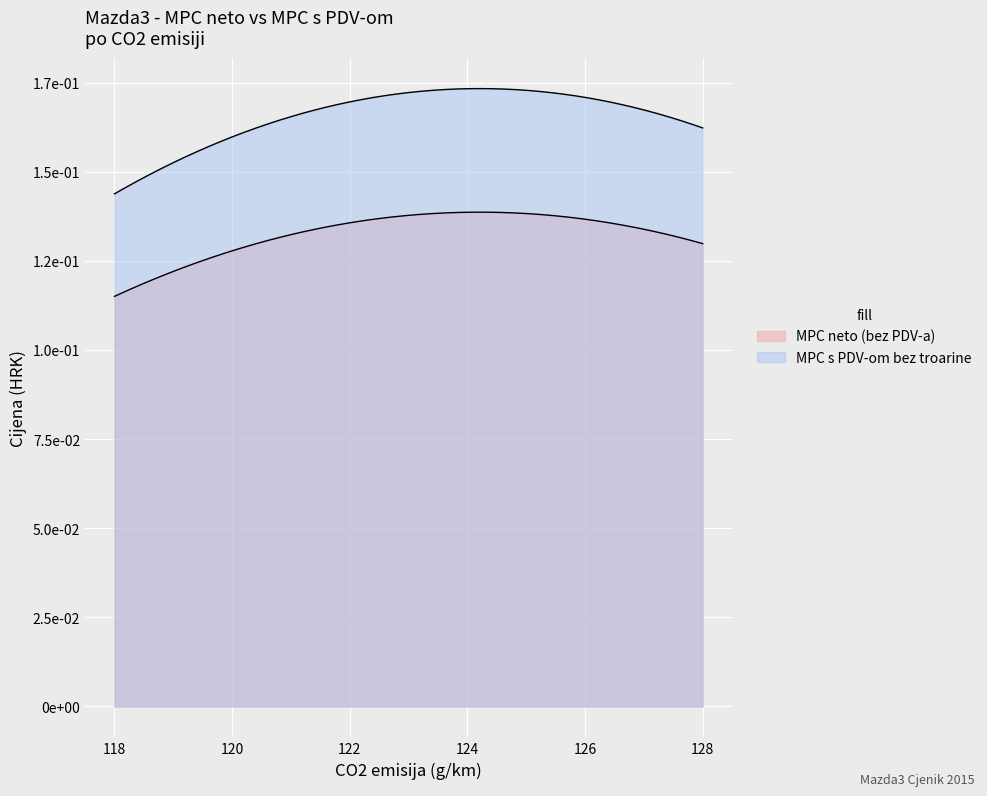

List the series in order of their overall mean, lowest first.

MPC neto (bez PDV-a), MPC s PDV-om bez troarine